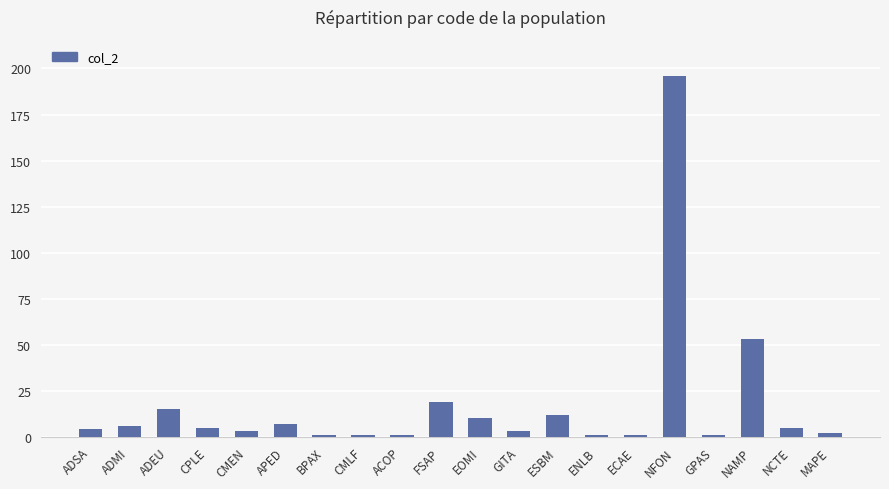

Which category has the highest value across all series?

NFON